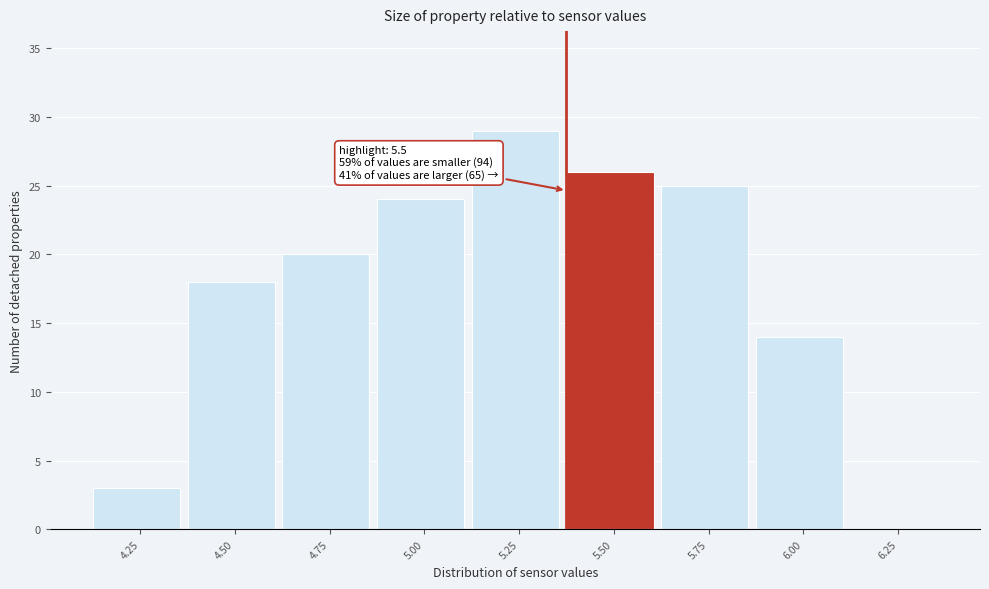

Reading left to right, extract all data points from this chart.

4.25=3	4.50=18	4.75=20	5.00=24	5.25=29	5.50=26	5.75=25	6.00=14	6.25=0